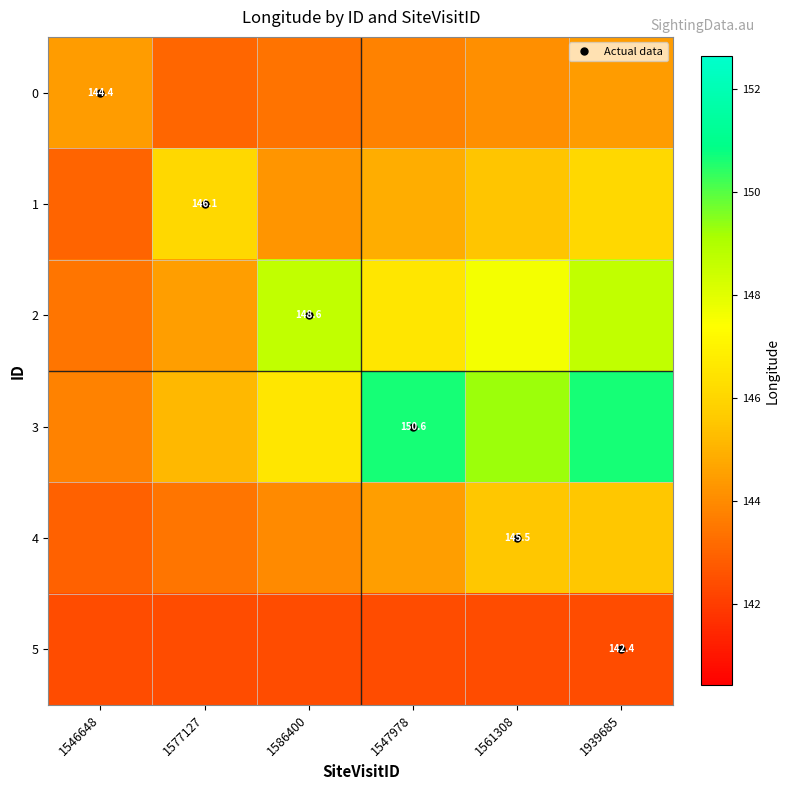

What is the spread (max minus min) of values at 1561308?

6.8